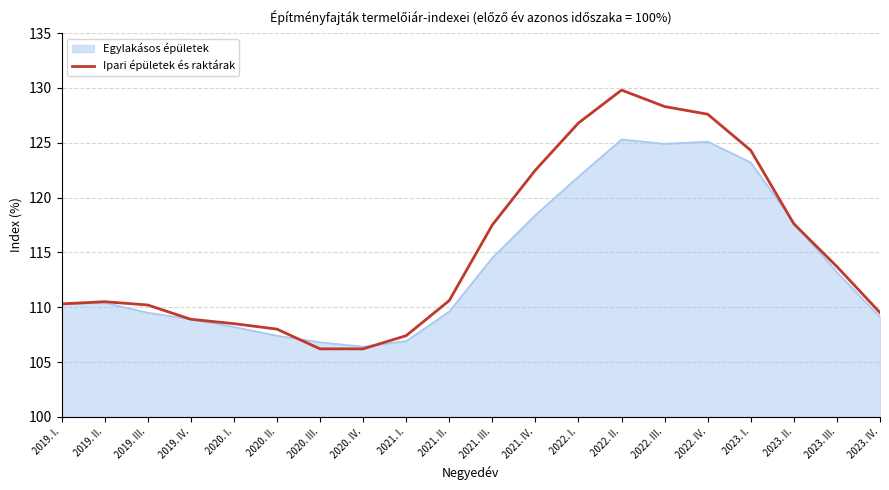

List the series in order of their peak value, lowest first.

Egylakásos épületek, Ipari épületek és raktárak